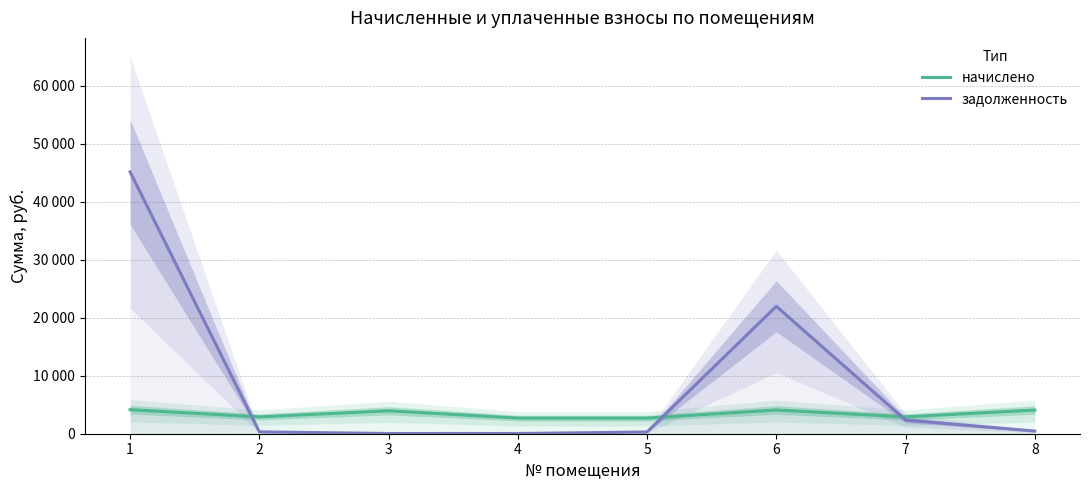

What is the difference between the maximum and minimum values in the задолженность series?

45110.6